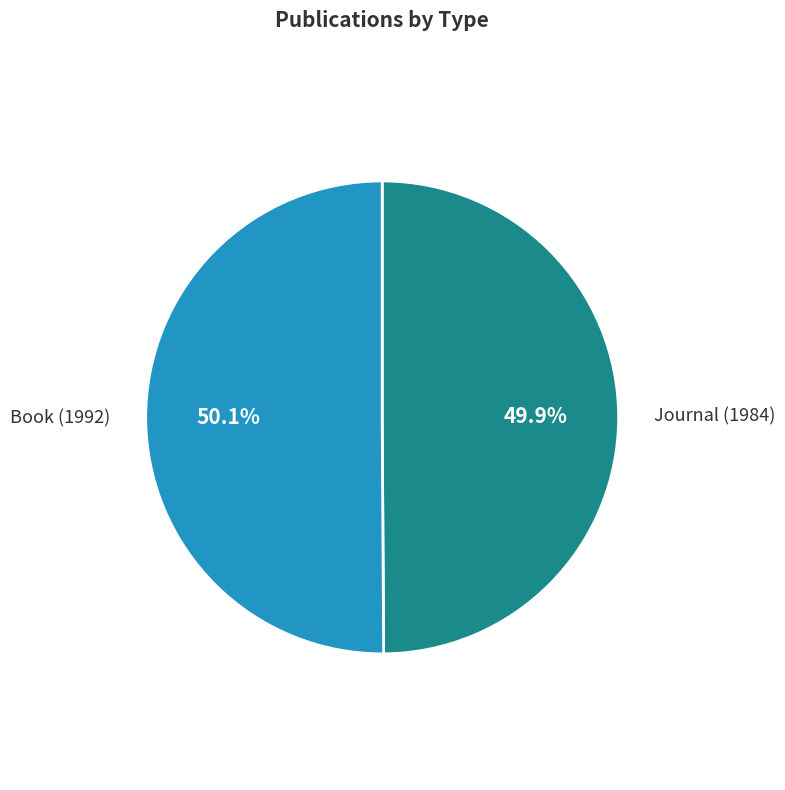

What is the ratio of the value at Book (1992) to the value at Journal (1984)?

1.0